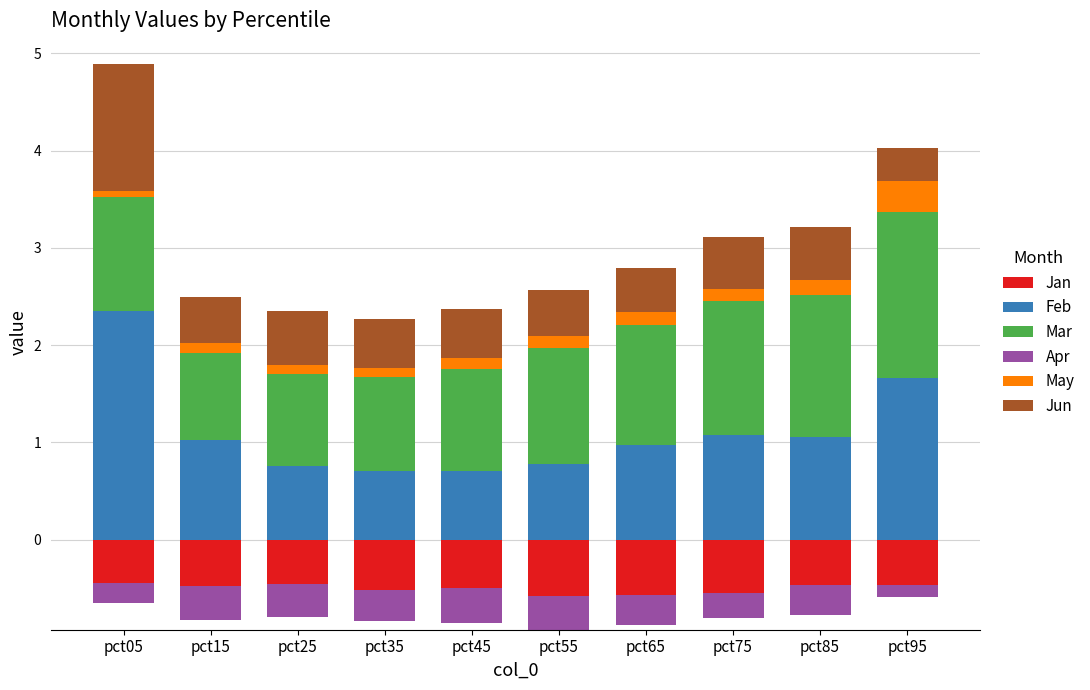

Between pct95 and pct25, which is larger?

pct95